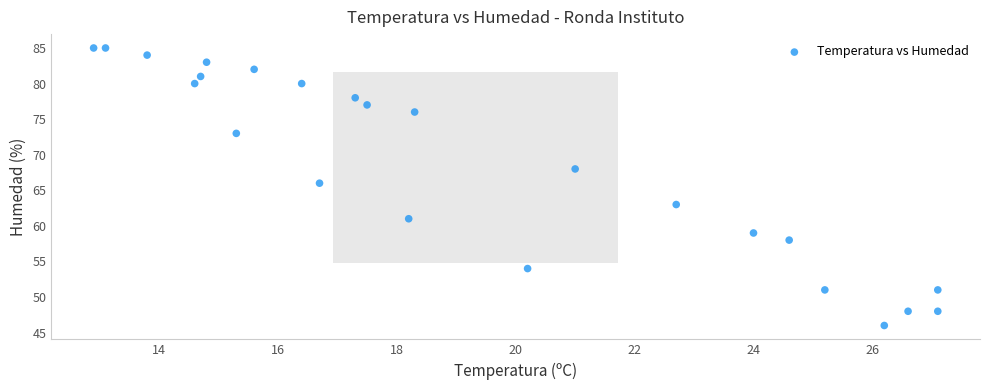

What Y value in the scatter plot is closest to 65?

66